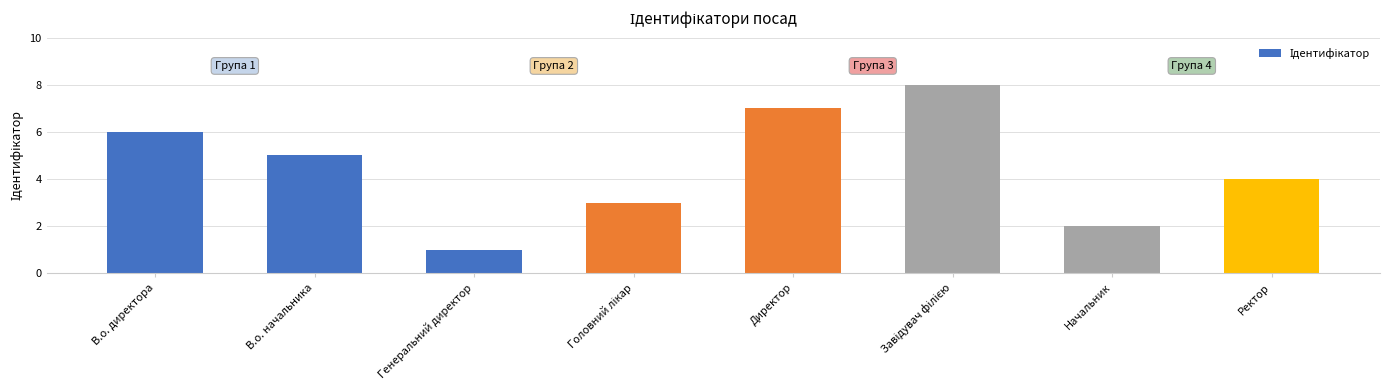

Where does the data first go above 5?

В.о. директора